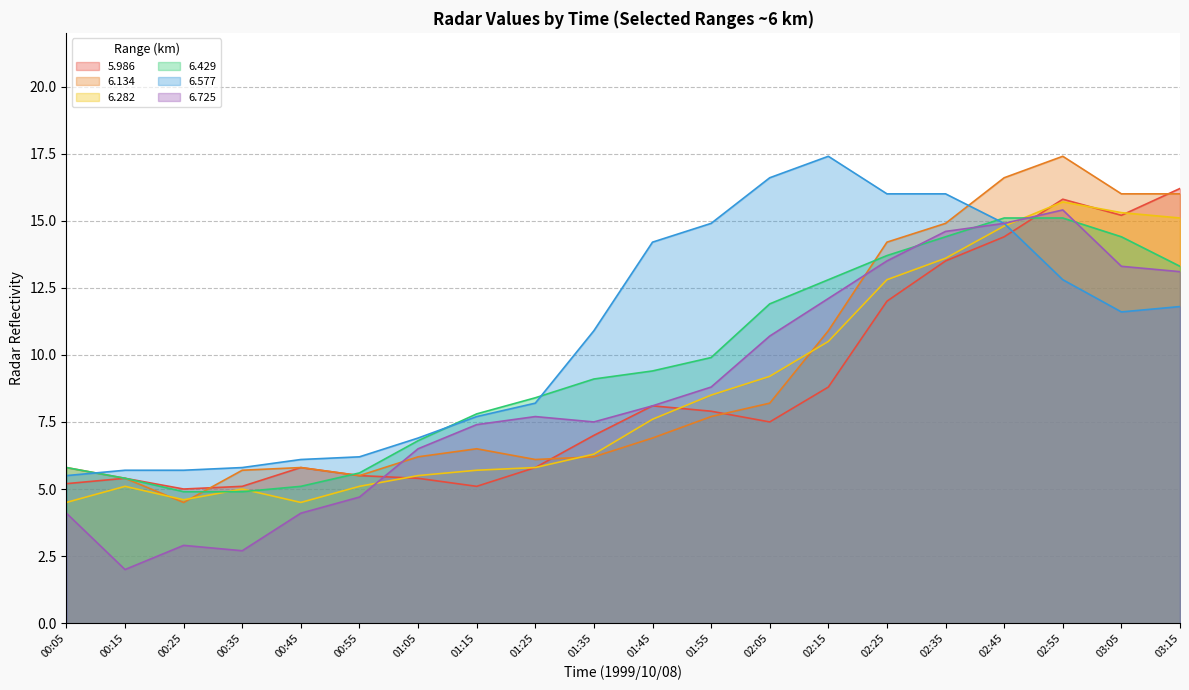

What is the label of the 15th point from the left?

02:25